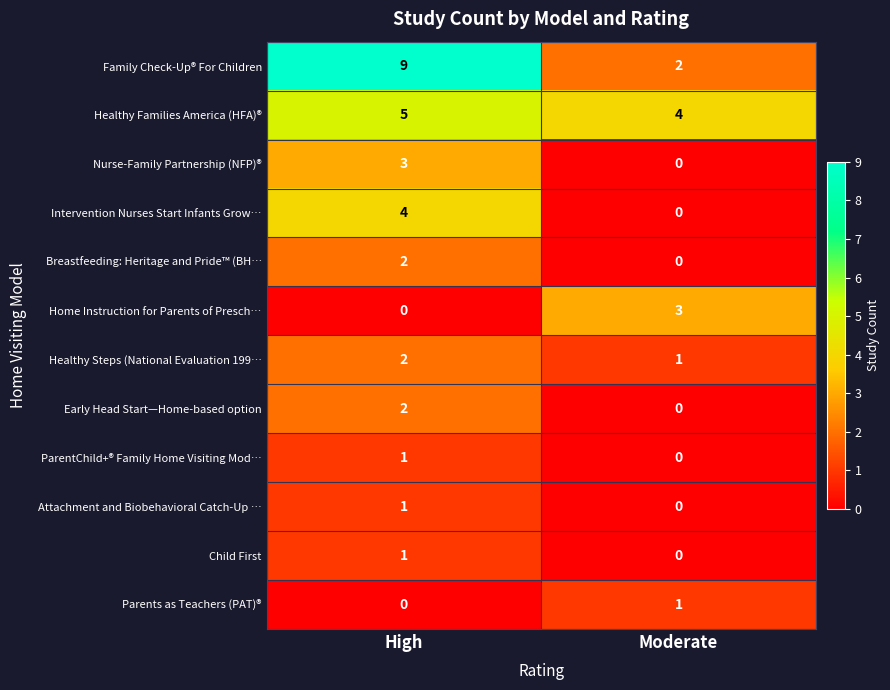

How many categories are shown in the chart?

2